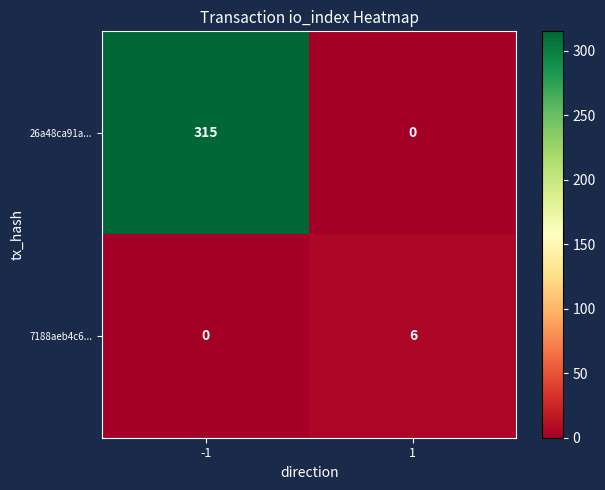

Rank the series by their average value, from lowest to highest.

7188aeb4c6..., 26a48ca91a...